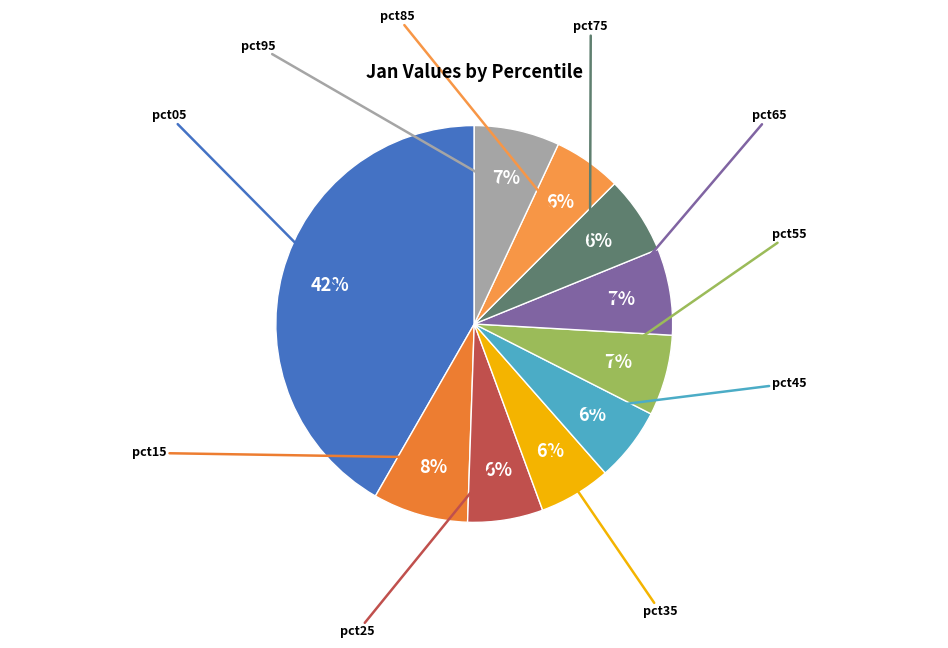

What portion of the pie excludes pct55?

93.4%